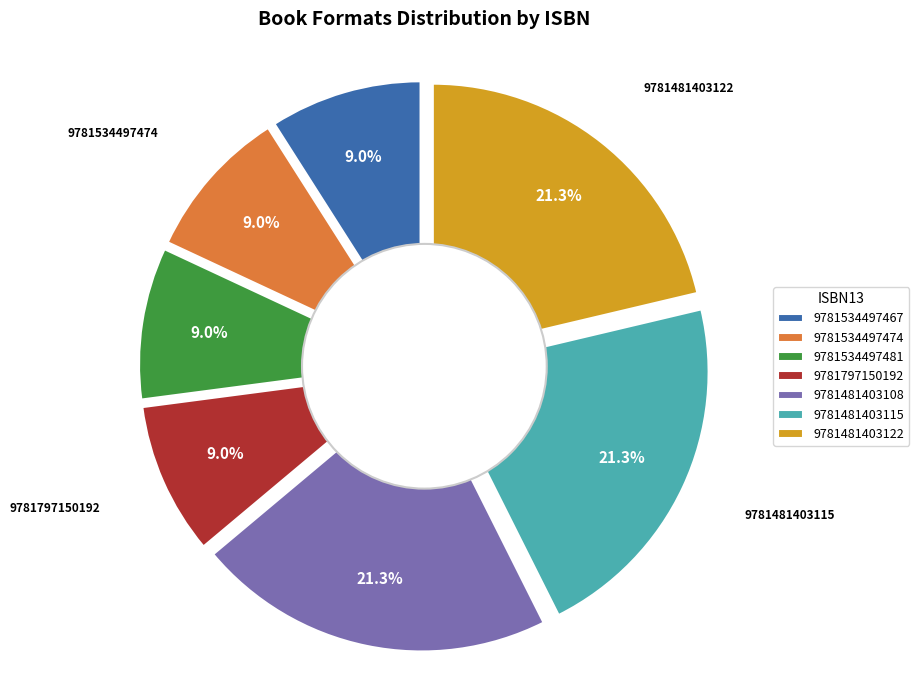

Does 9781481403122 account for over 50% of the chart?

No